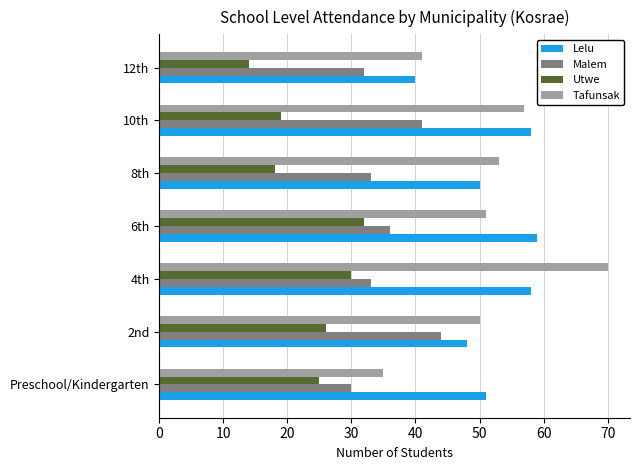

What is the difference between the maximum and minimum values in the Lelu series?

19